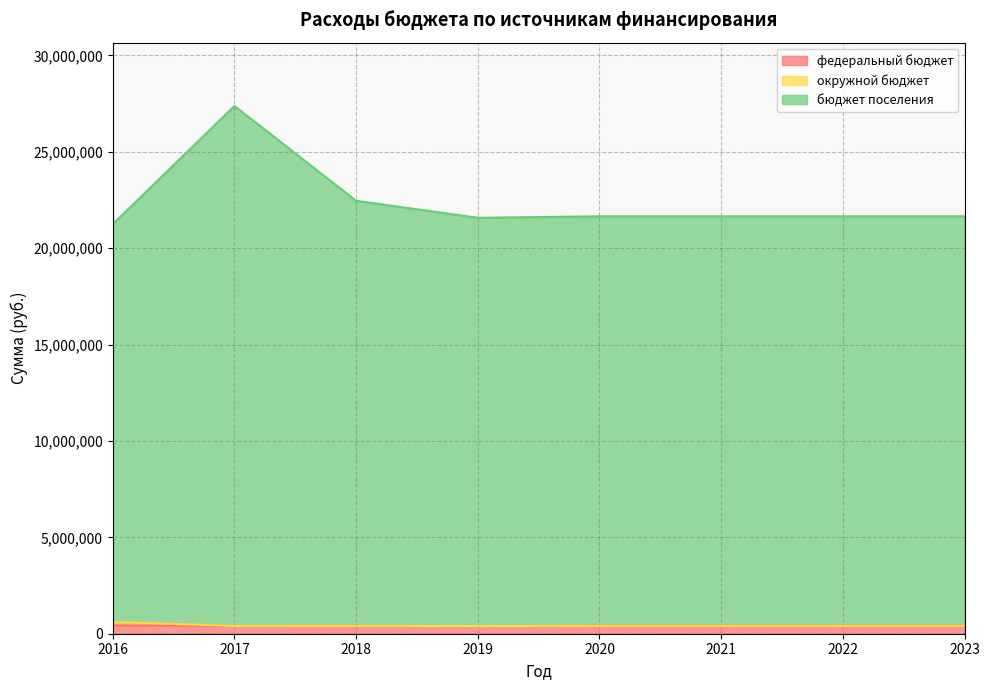

True or false: бюджет поселения and федеральный бюджет intersect in this chart.

False